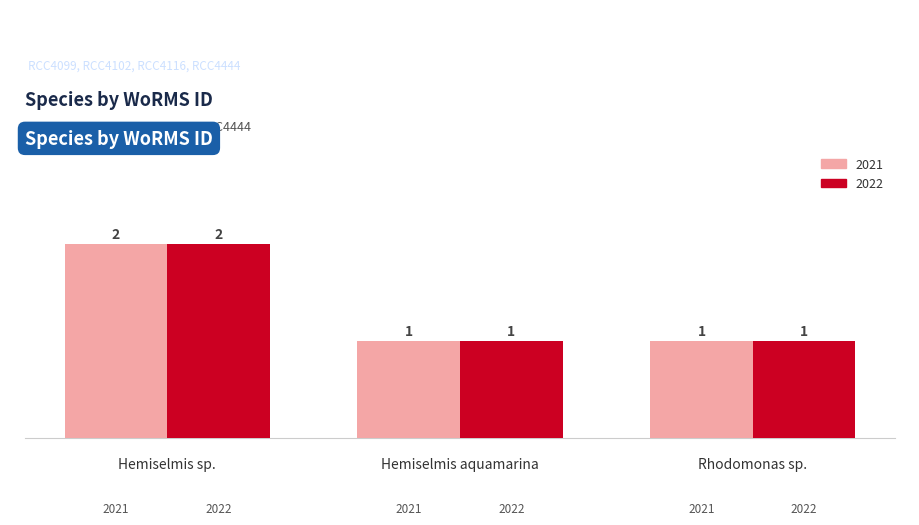

Count the 2022 values in the range 1 to 2.

3